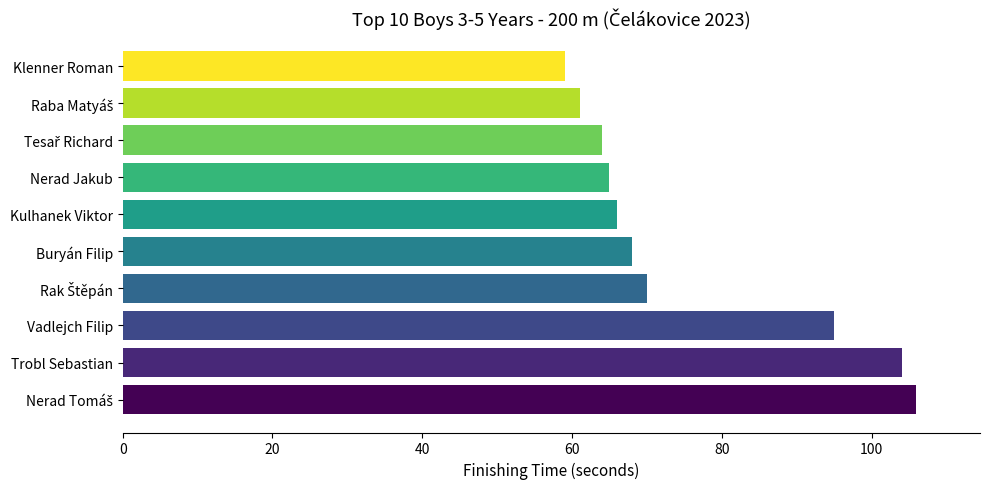

What is the greatest value displayed?

106